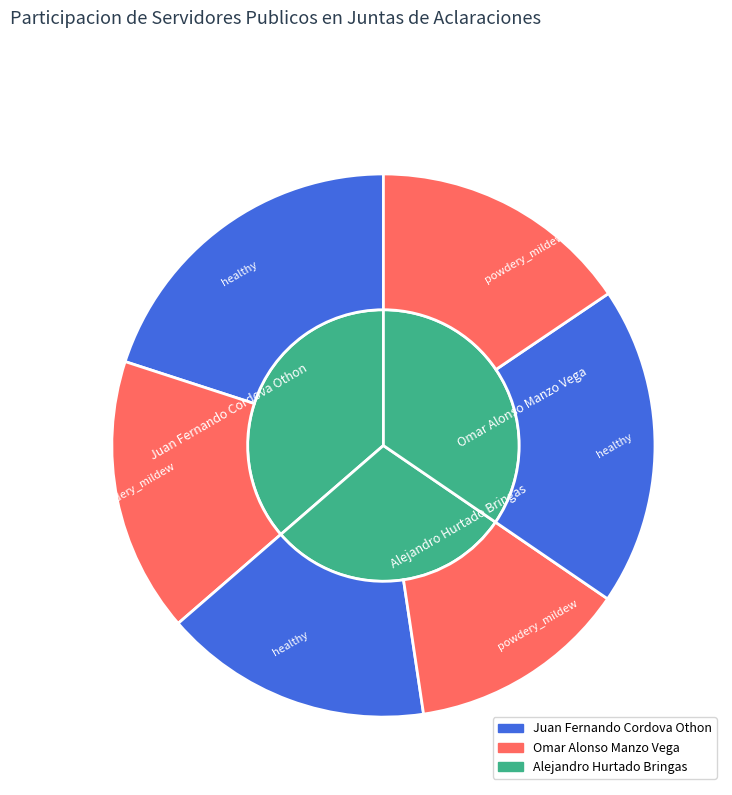

Count the number of slices in the pie.

3